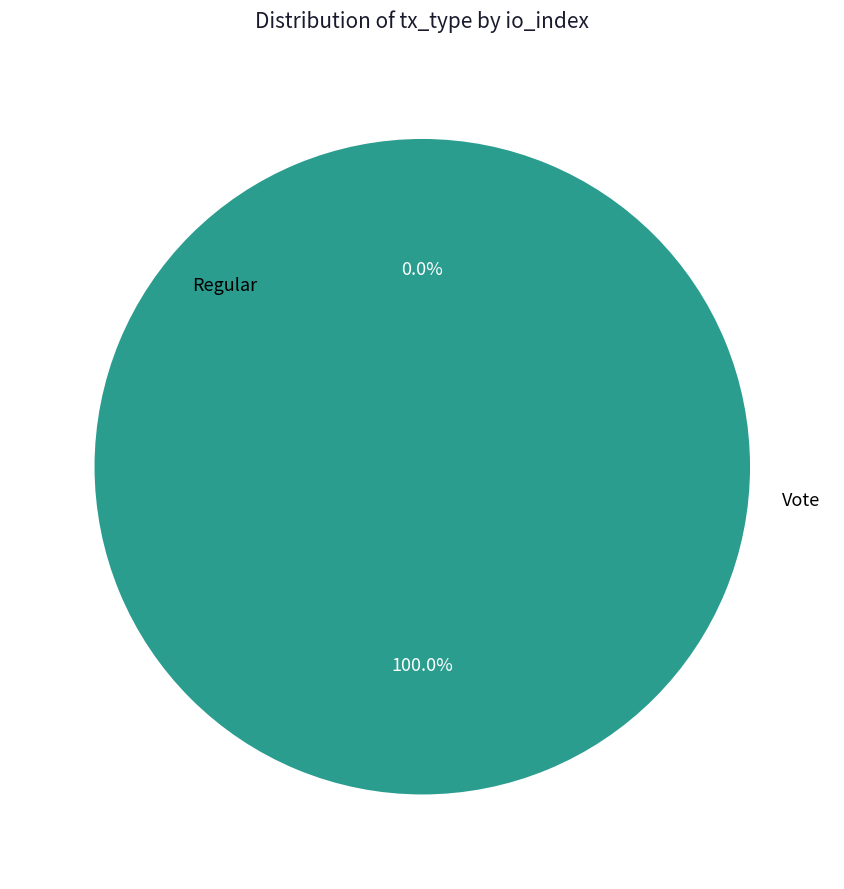

Count the number of slices in the pie.

2